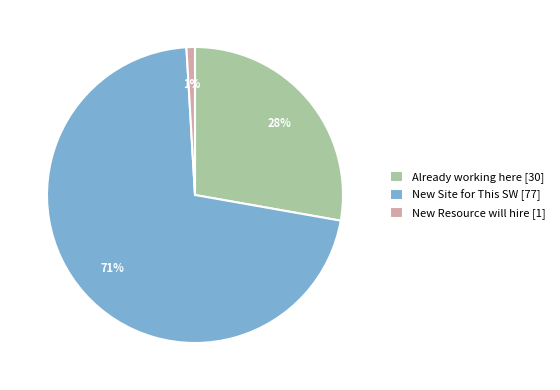

Count the number of slices in the pie.

3